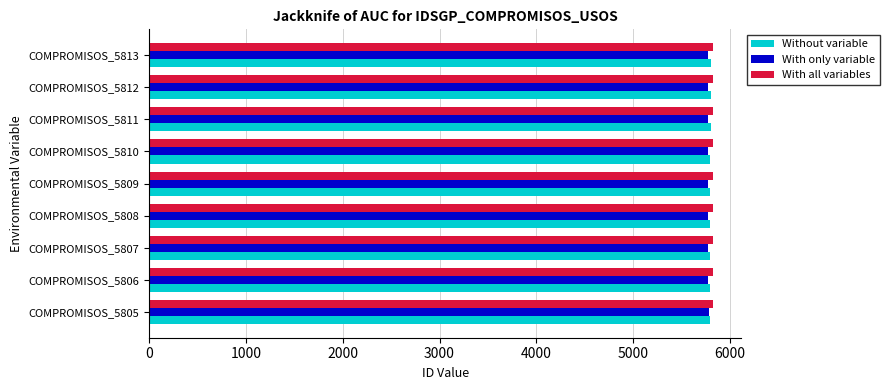

What is the average value of the With all variables series?

5824